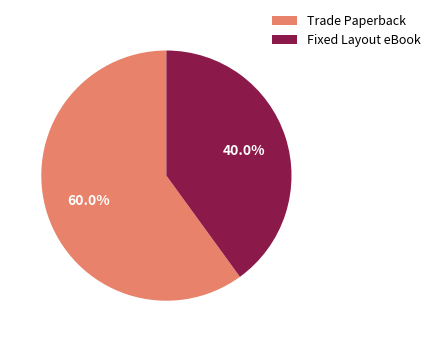

How much of the chart is everything except Fixed Layout eBook?

60.0%